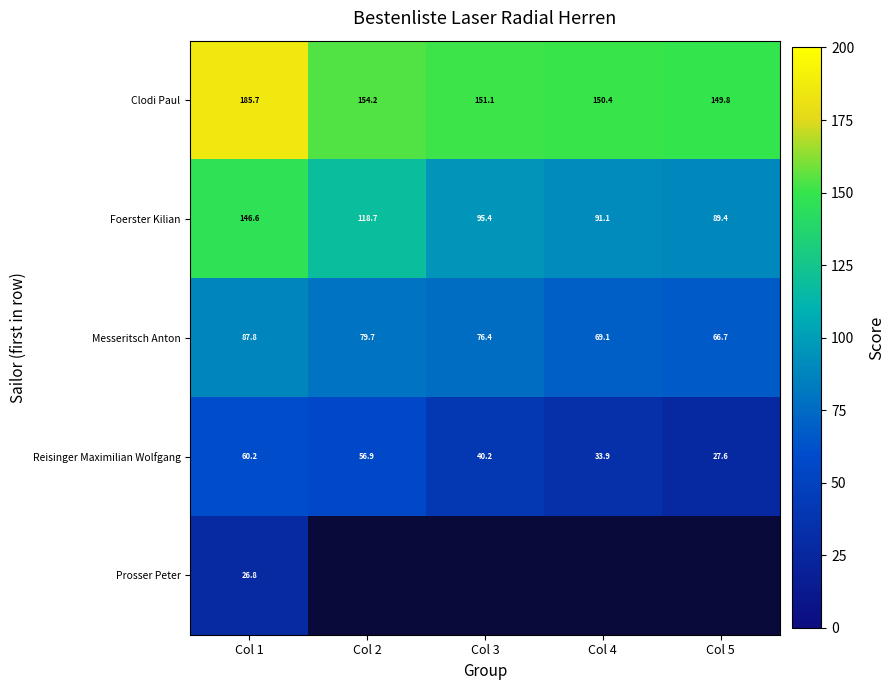

What is the minimum value for Reisinger Maximilian Wolfgang?

27.6